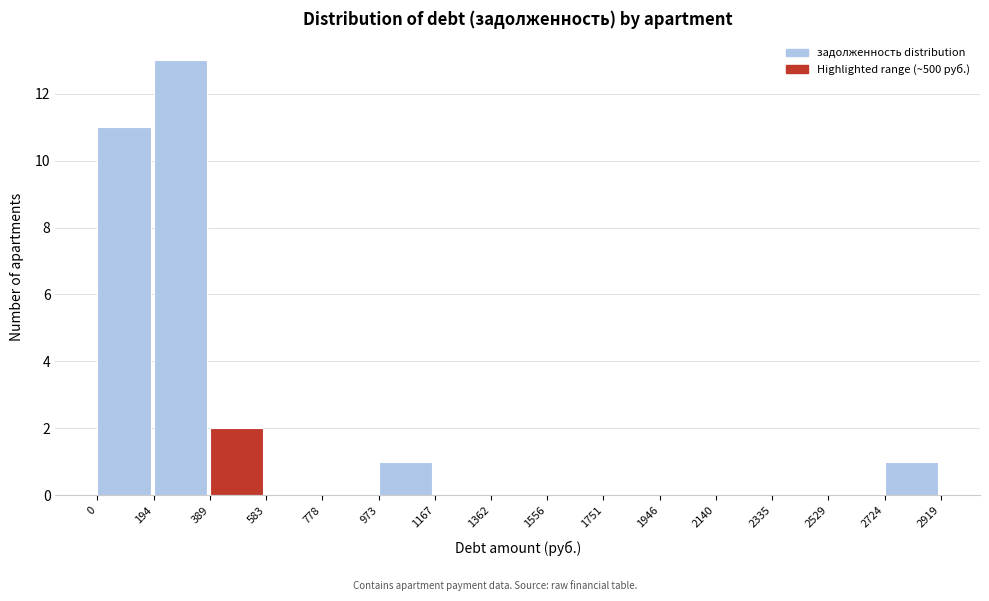

Over which range of the x-axis is the bar tallest?

194 to 389